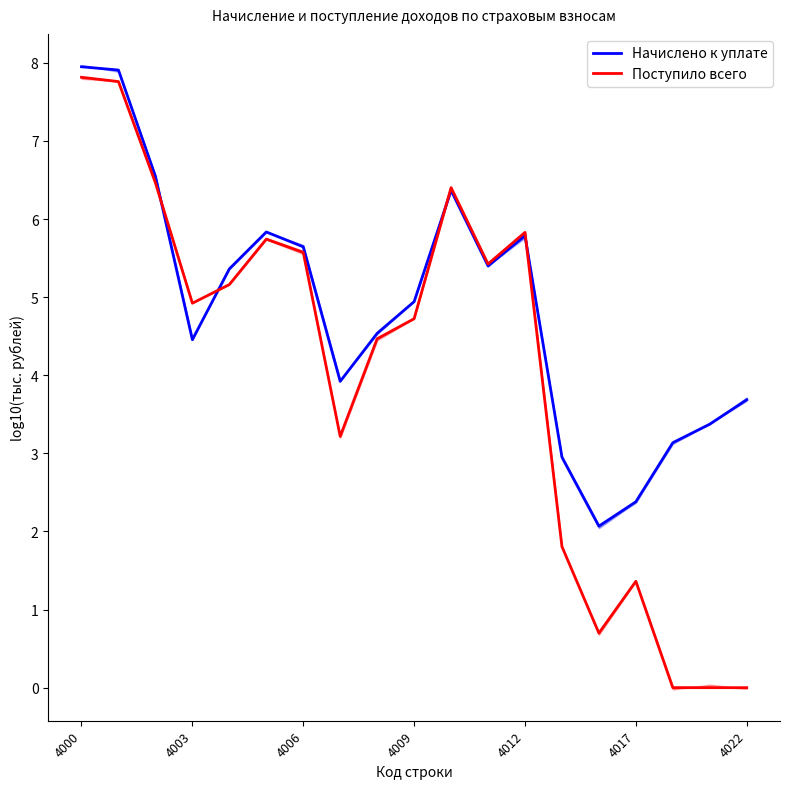

The Поступило всего series shows 1.4 at 4006. True or false?

False